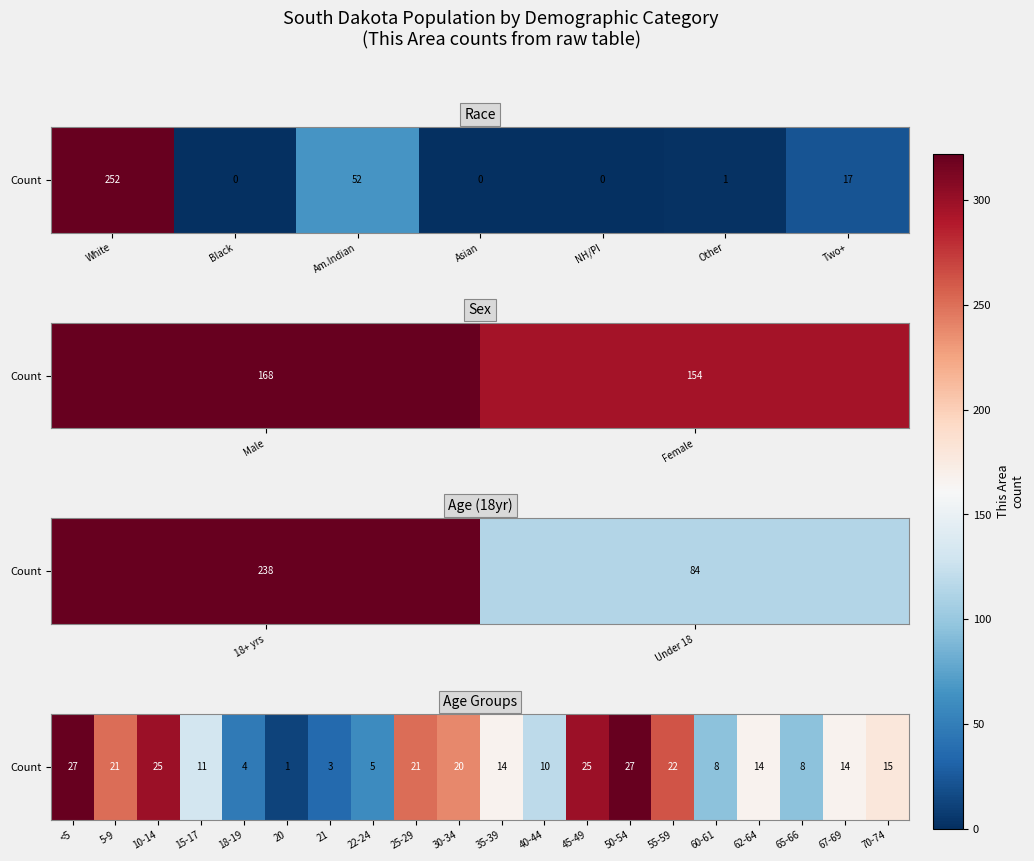

True or false: the data shows 44 at 45-49.

False